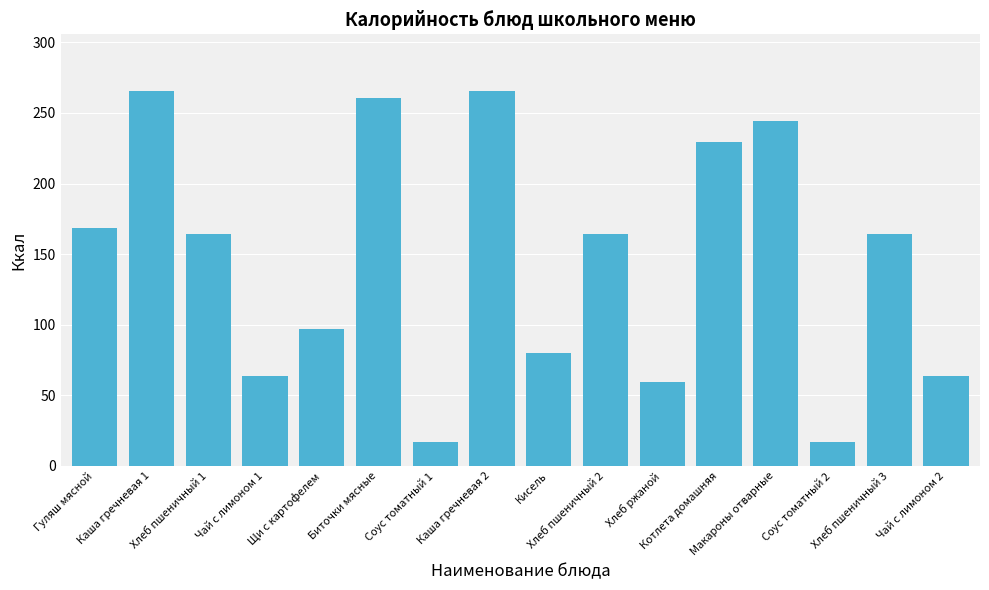

What is the approximate value at Кисель?

80.0